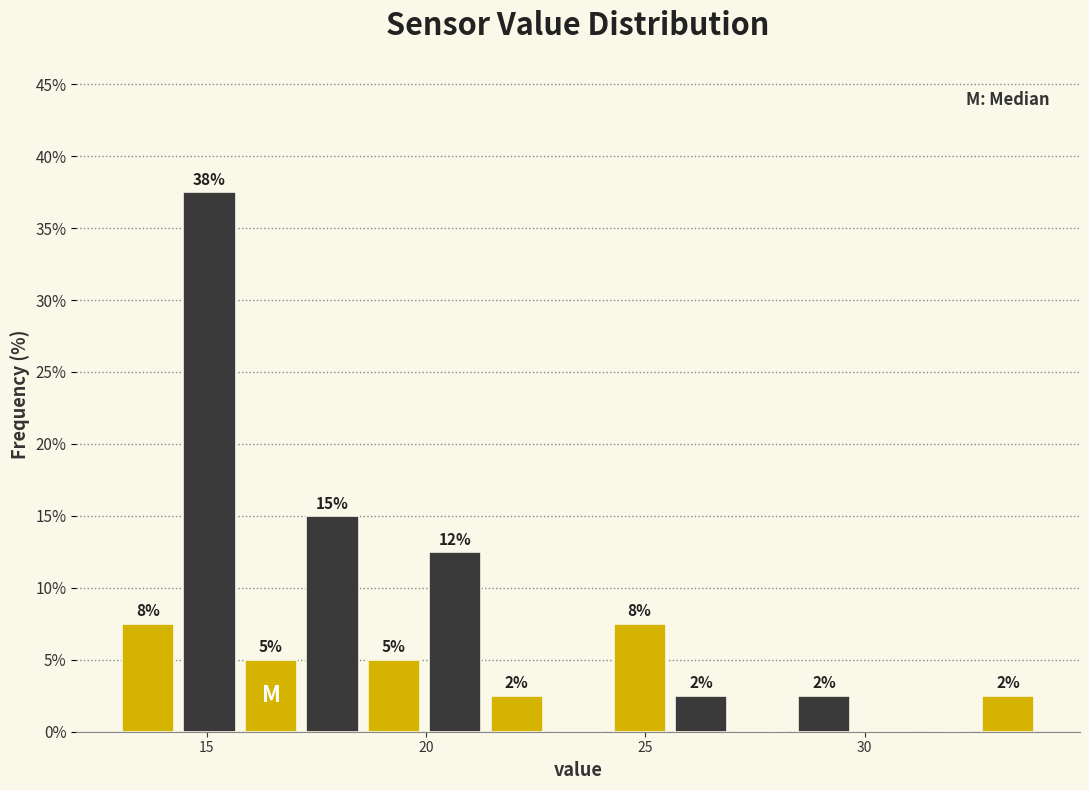

Read against the x-axis, roughly where is the centre of the tallest bar?

15.0